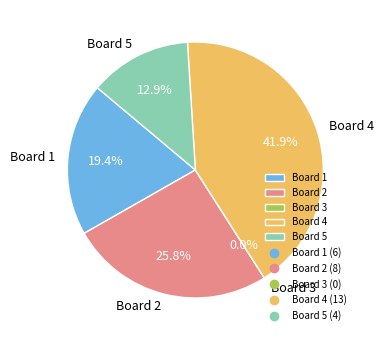

Which has a higher value, Board 3 or Board 1?

Board 1